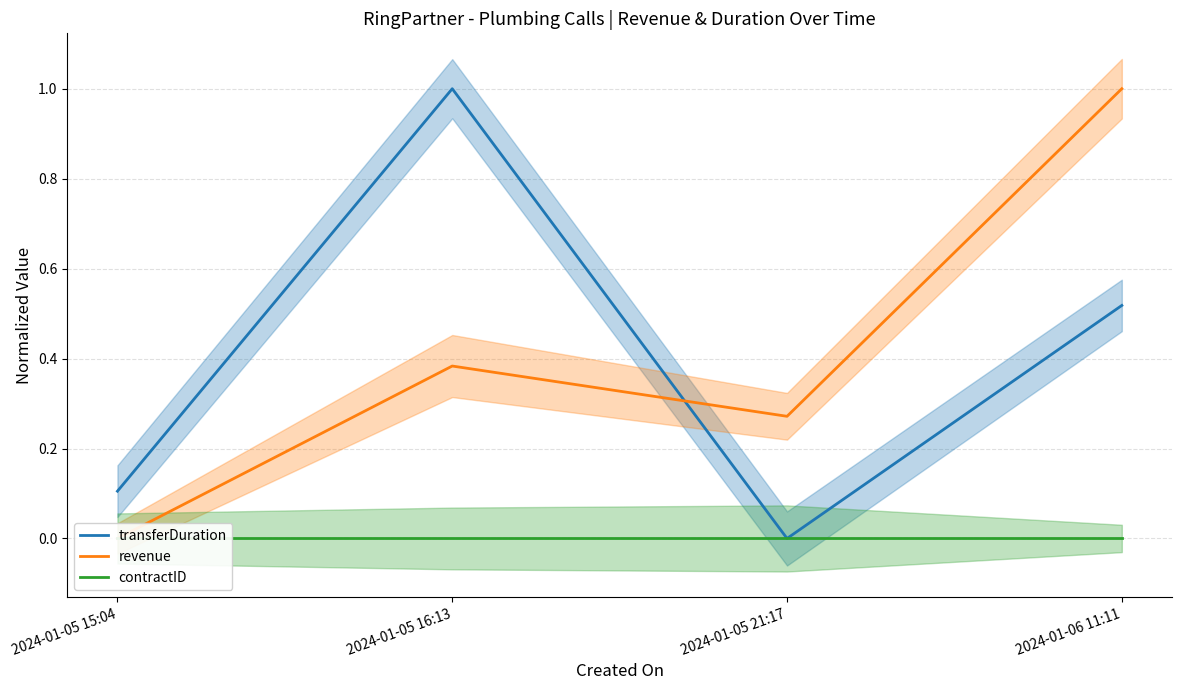

Which series has the largest total across all categories?

revenue